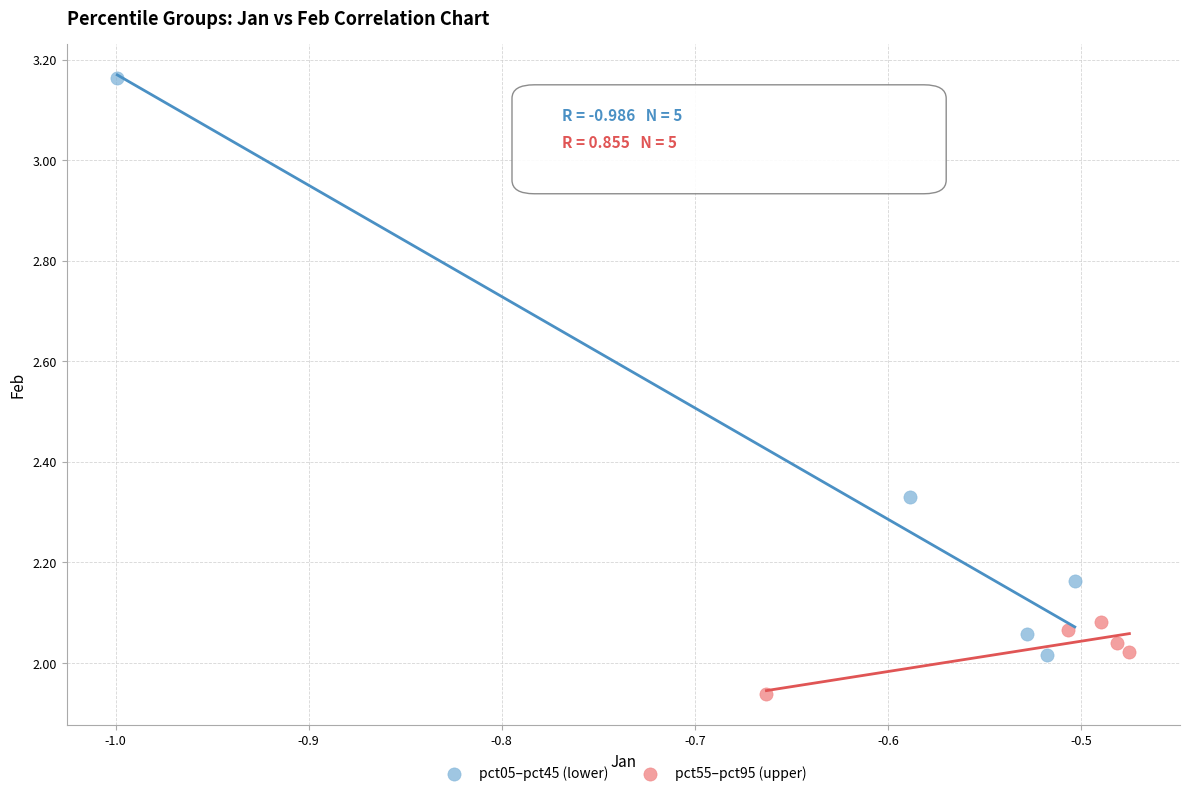

Which series contains the lowest Y value?

pct55–pct95 (upper)